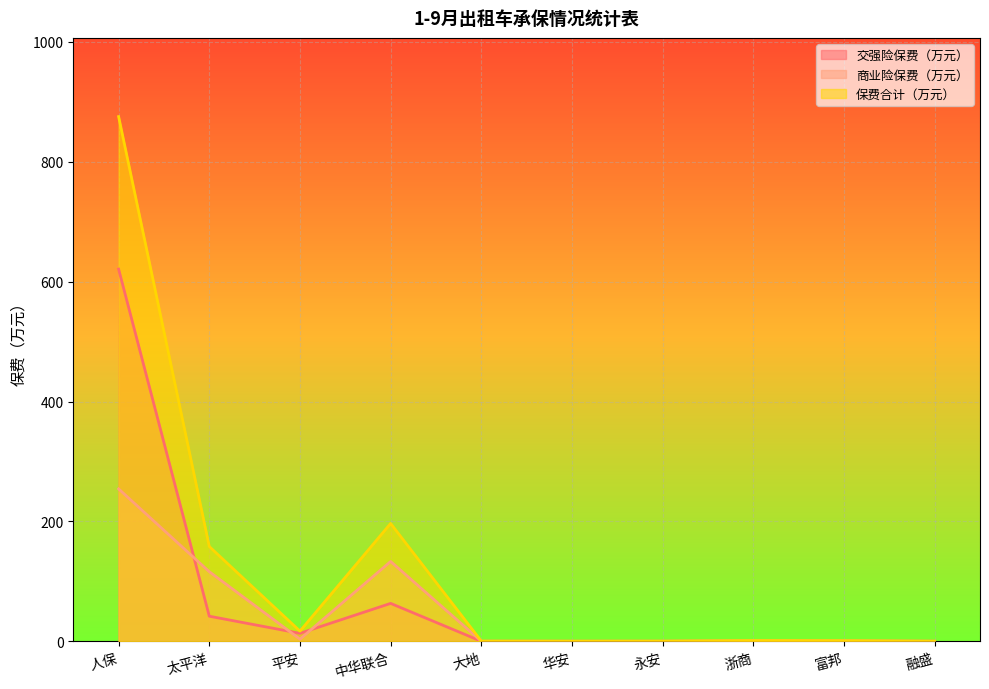

What is the smallest value displayed?

0.1